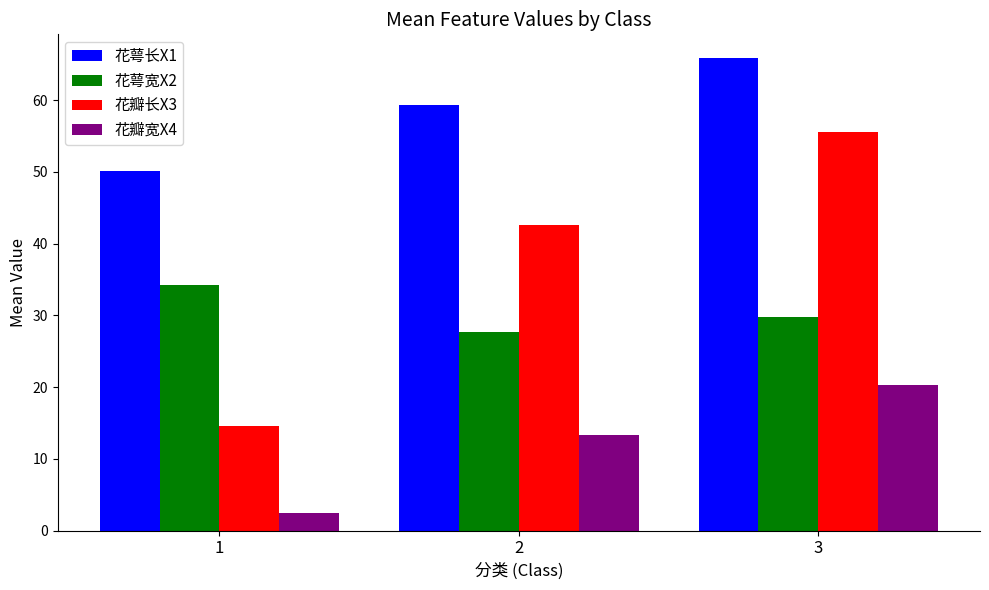

What is the difference between the 花萼宽X2 values at 1 and 3?

4.5